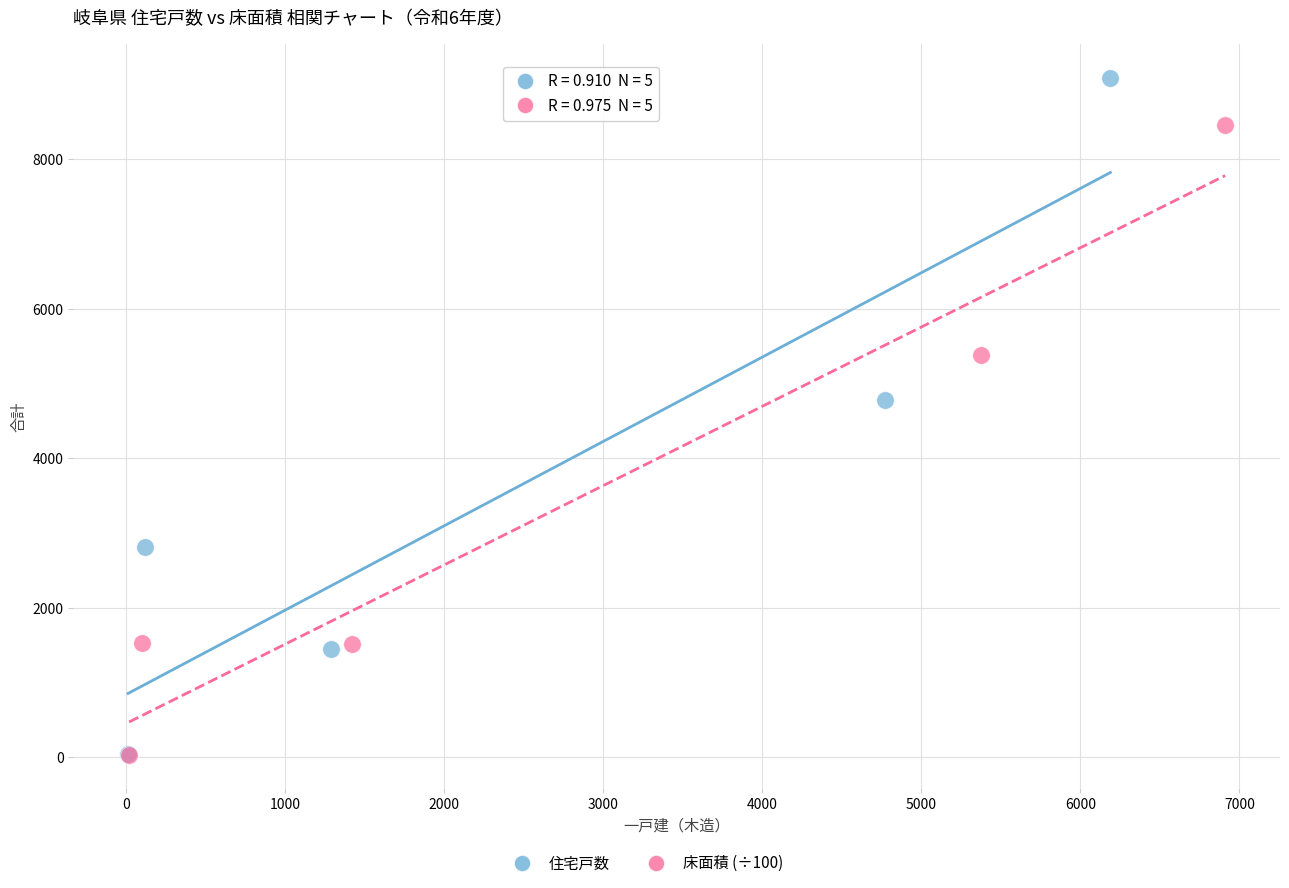

Which series has the largest Y range (max minus min)?

住宅戸数